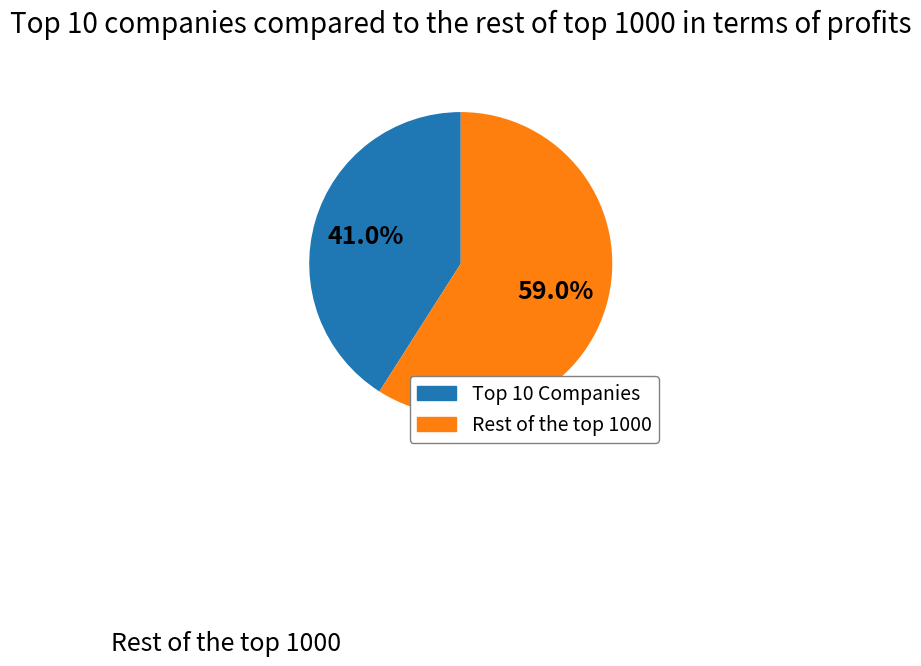

To the nearest percent, what is the difference between the largest and smallest slice percentages?

18%